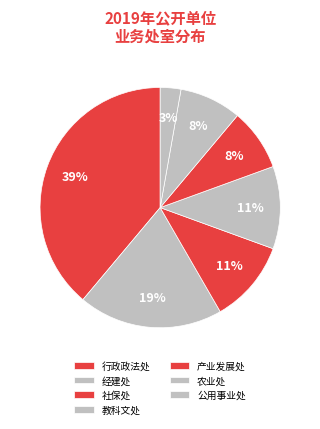

How many segments does this pie chart have?

7